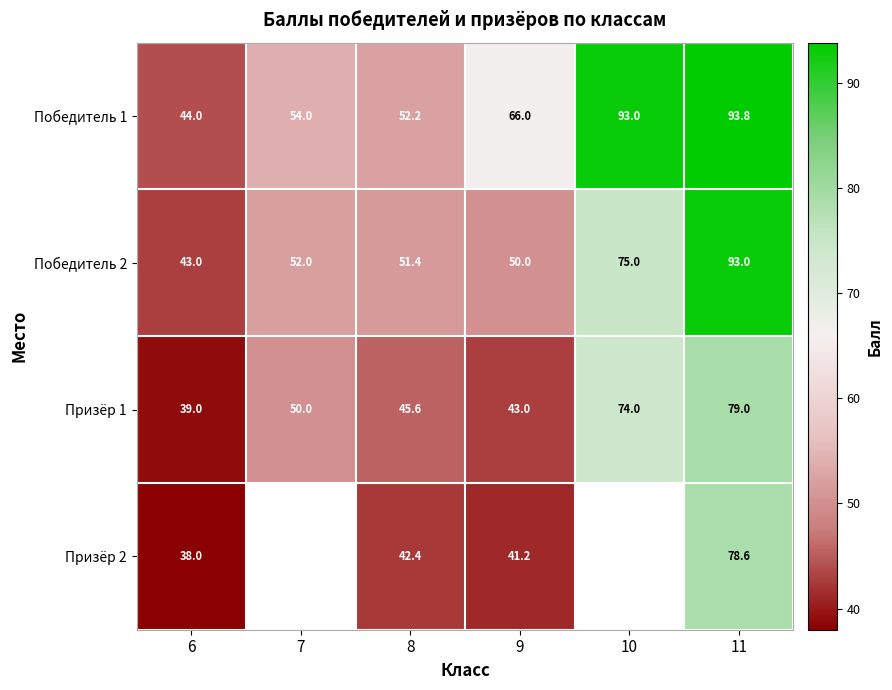

List the labels in order of Победитель 1 value, smallest first.

6, 8, 7, 9, 10, 11